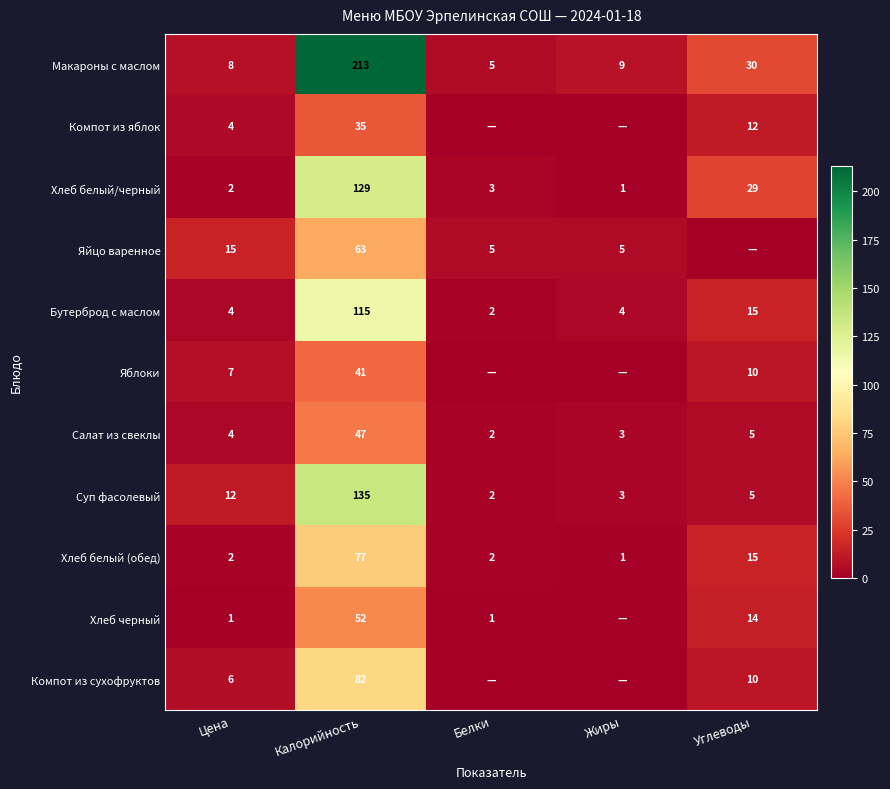

Between Калорийность and Цена, which is larger?

Калорийность